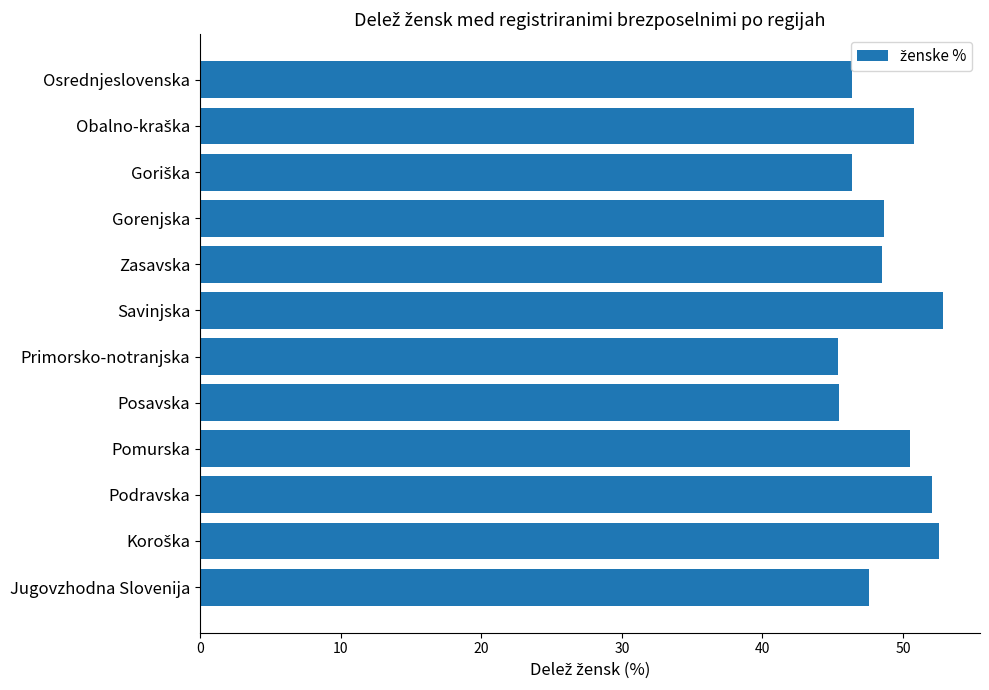

What is the sum of all values?

587.1